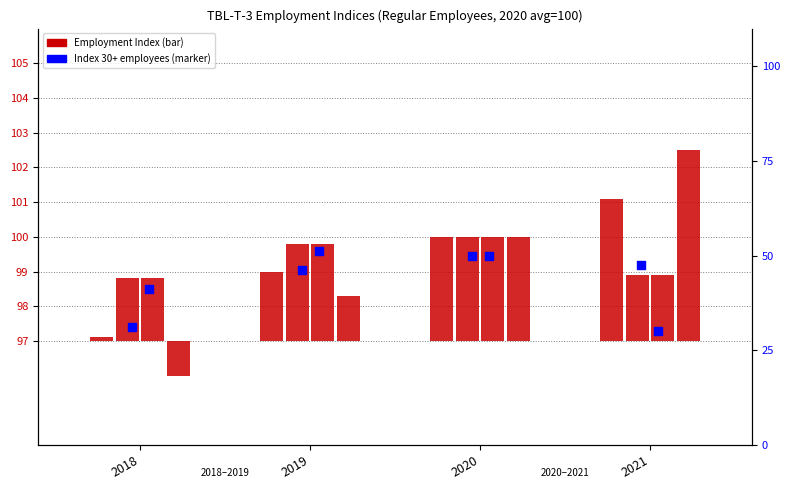

At which category is the sum across all series the highest?

2020